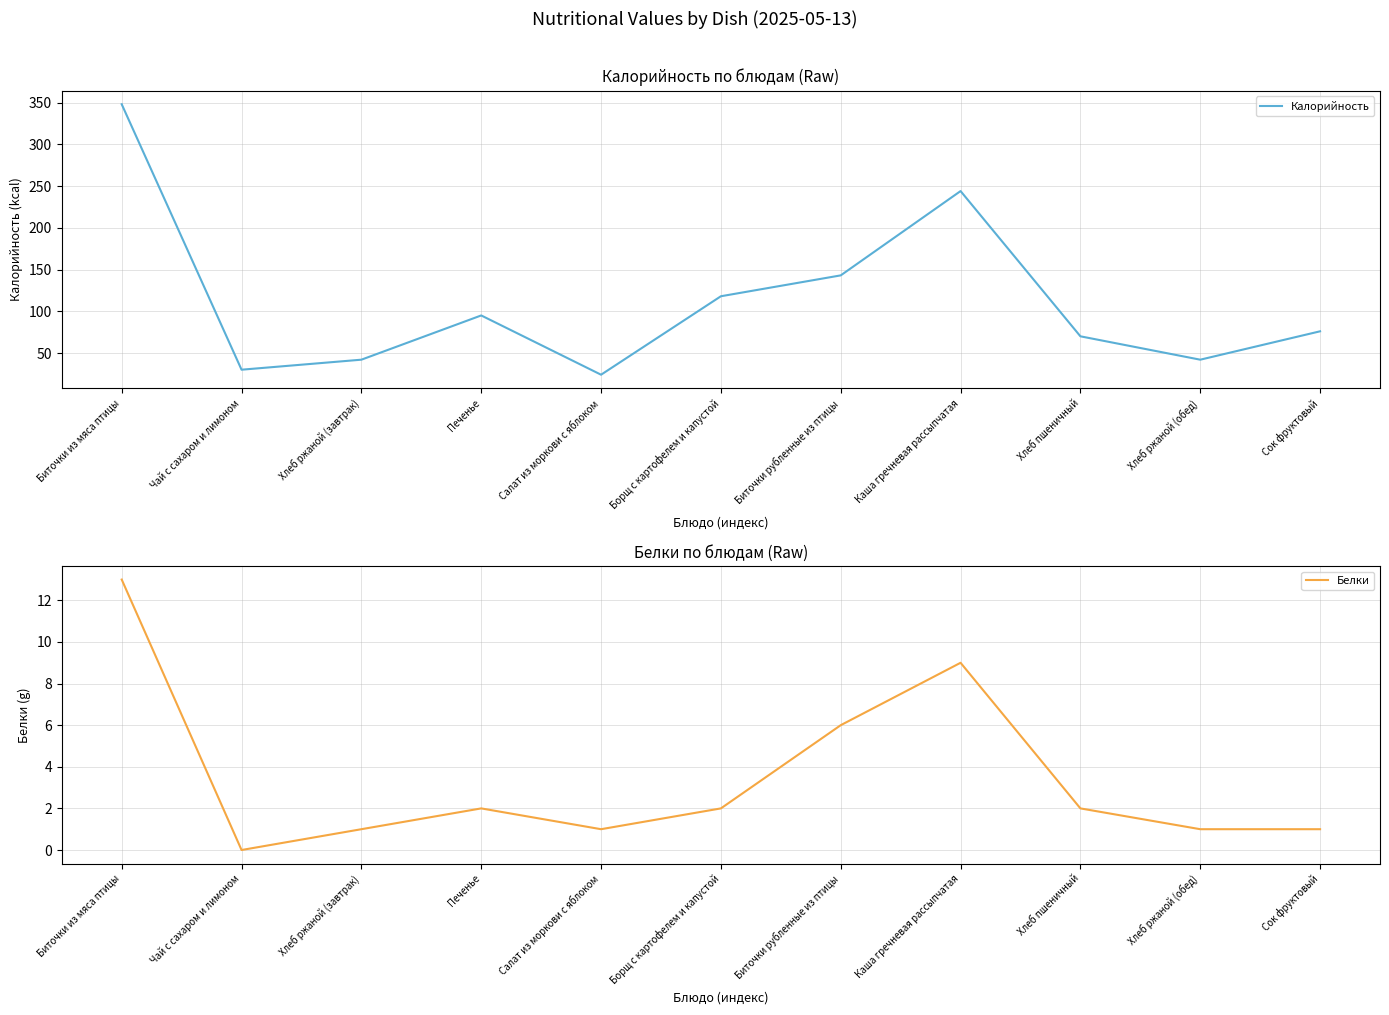

At which label does Калорийность first exceed 76?

Биточки из мяса птицы